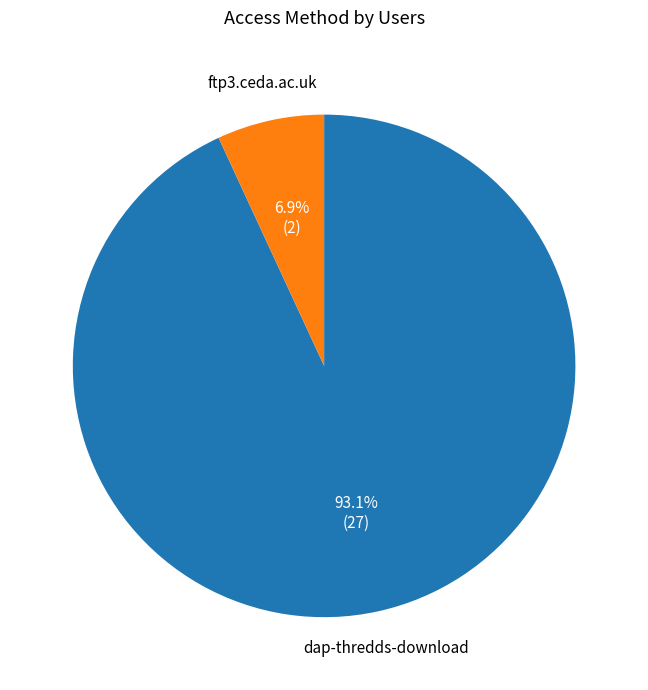

Count the number of slices in the pie.

2